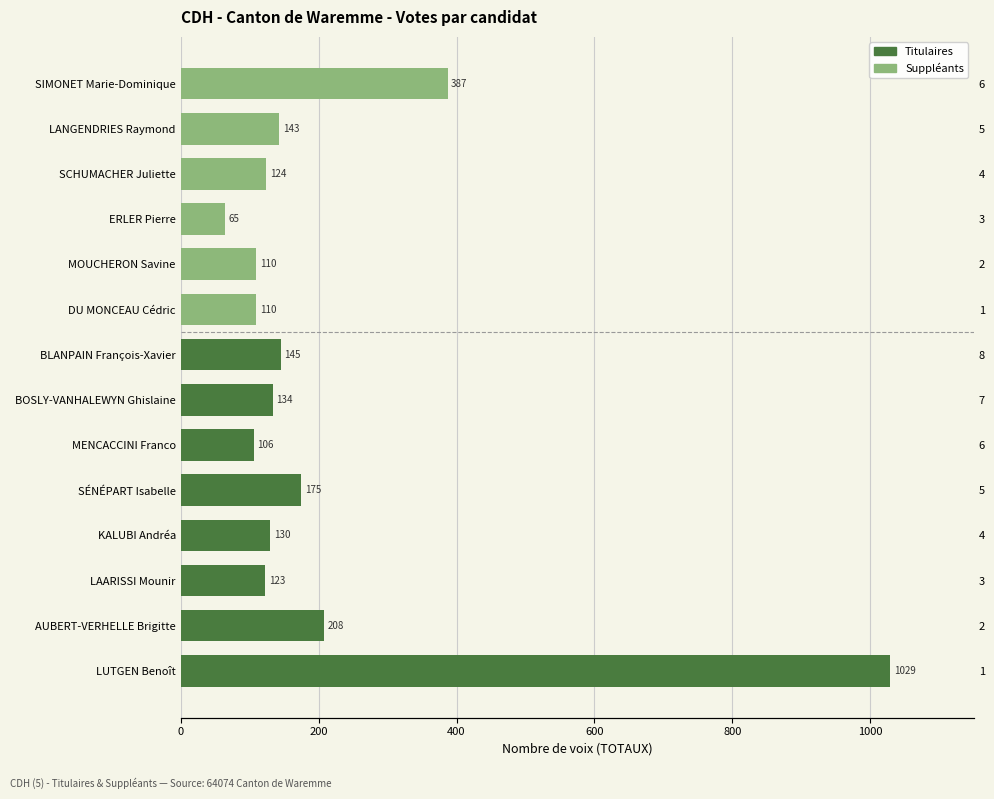

Does the chart contain any negative values?

No